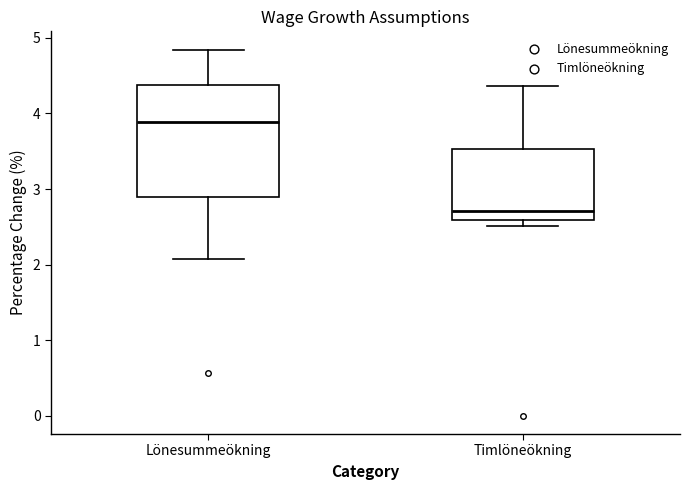

Reading left to right, read every box against the y-axis: the position of its median line, the range the box covers, and the ends of its whiskers. The values are not printed on the chart, so give them approximately, as read against the axis.

Lönesummeökning: median 3.9, box 2.9 to 4.4, whiskers 2.1 to 4.8
Timlöneökning: median 2.7, box 2.6 to 3.5, whiskers 2.5 to 4.4